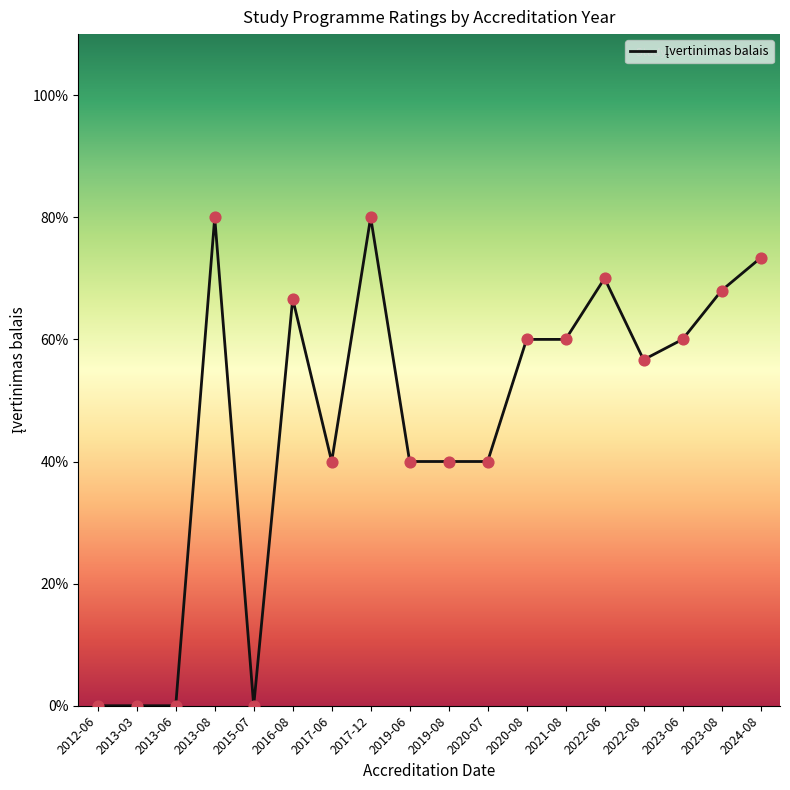

Approximately how many times larger is the value at 2016-08 compared to 2023-06?

1.1